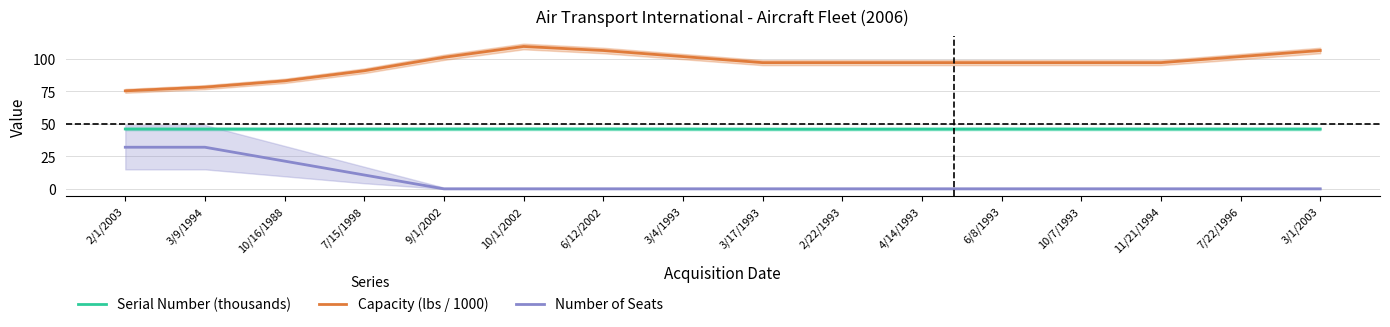

Which category has the highest value in the Number of Seats series?

2/1/2003